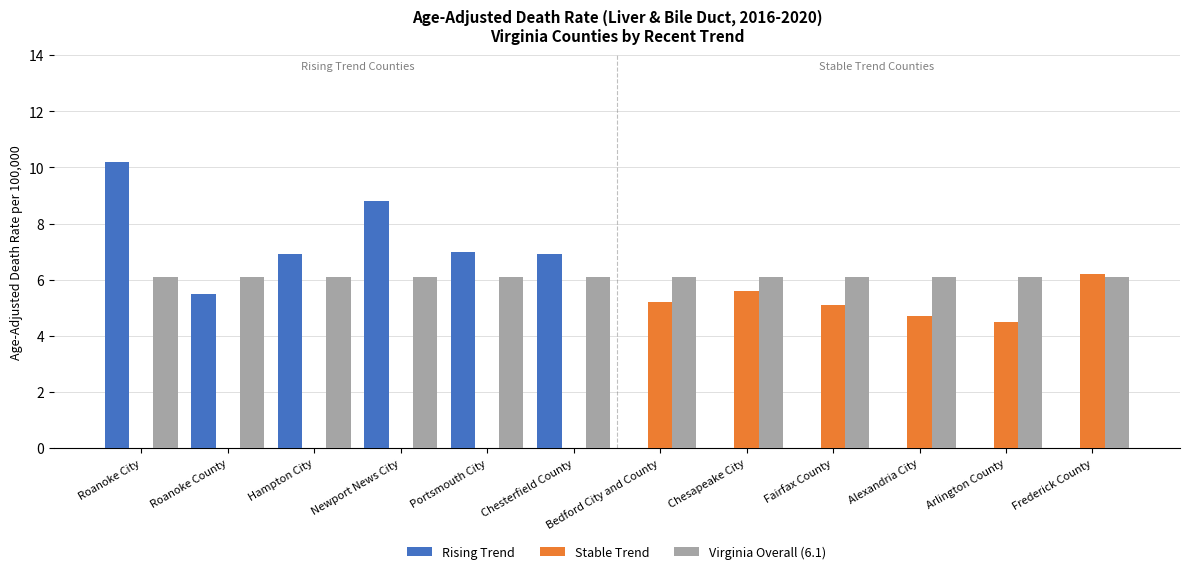

Read the Stable Trend value at Alexandria City.

4.7